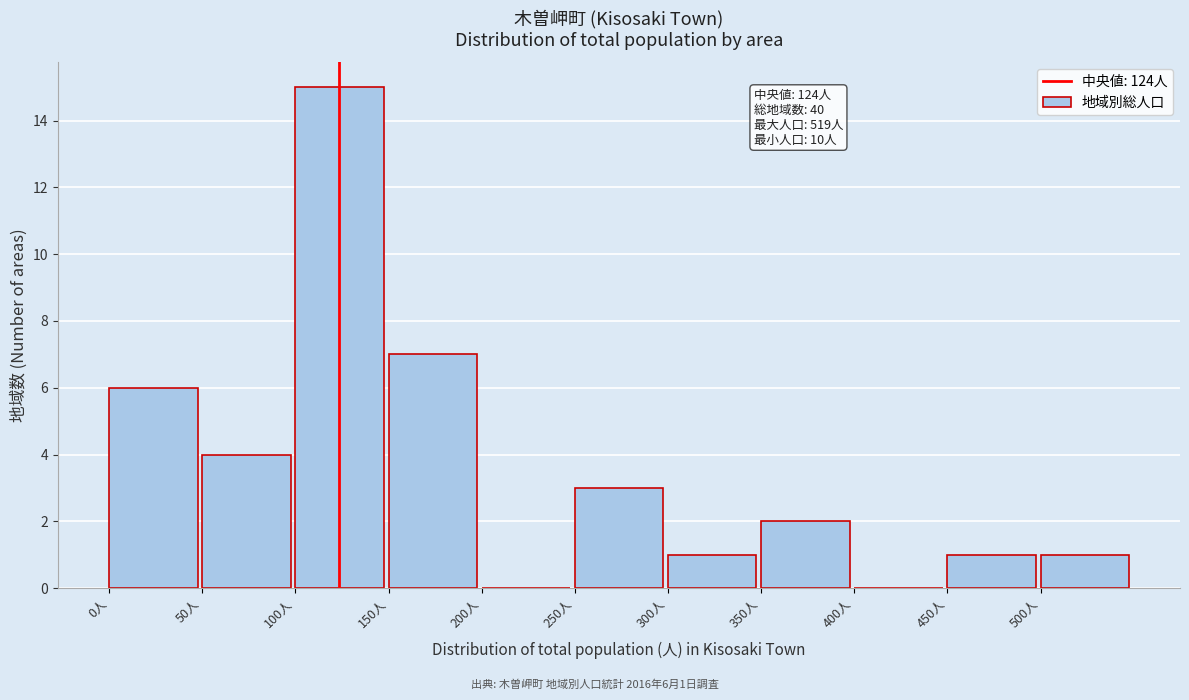

Which range on the x-axis has the tallest bar?

100 to 150